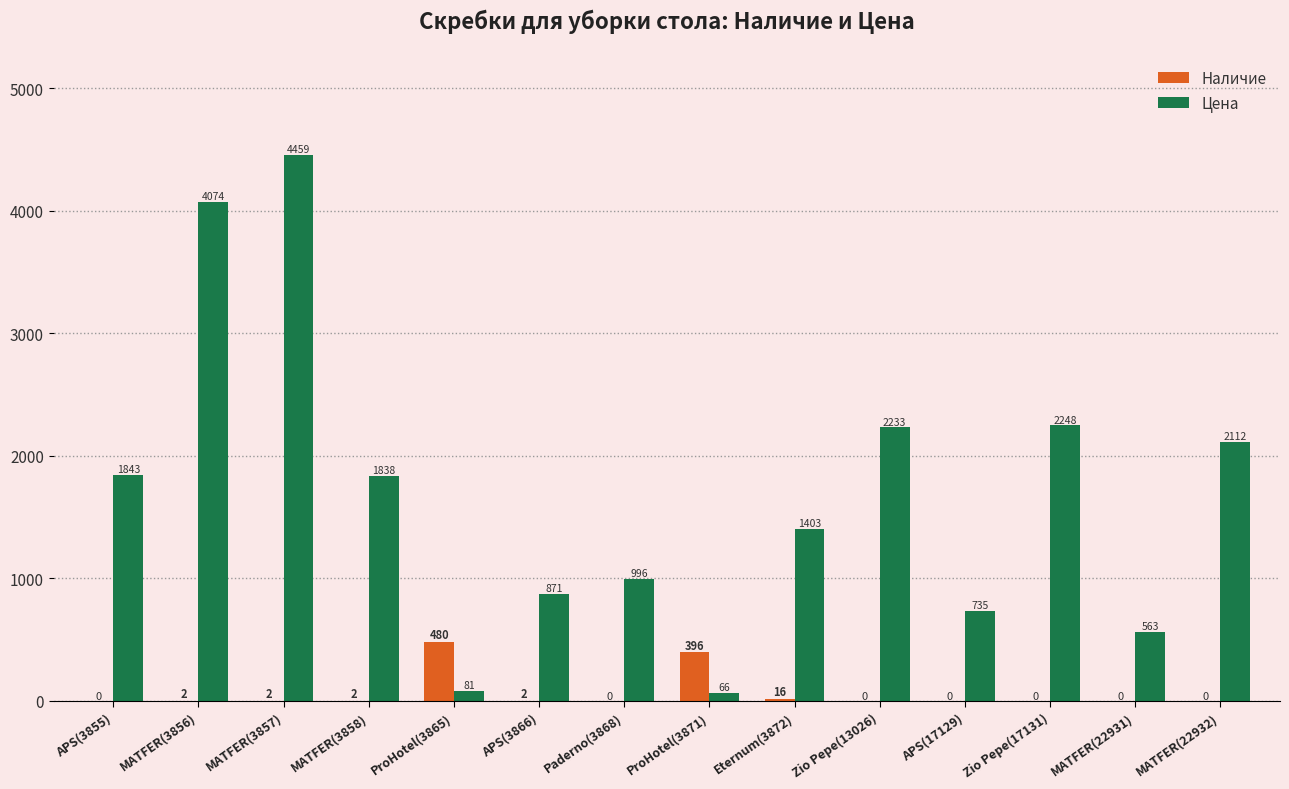

At which category does the chart reach its peak across all series?

MATFER(3857)